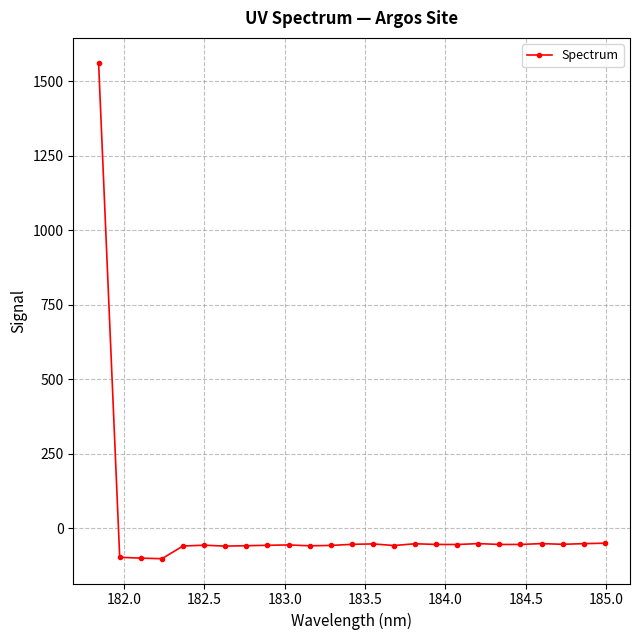

How many positive values are there?

1